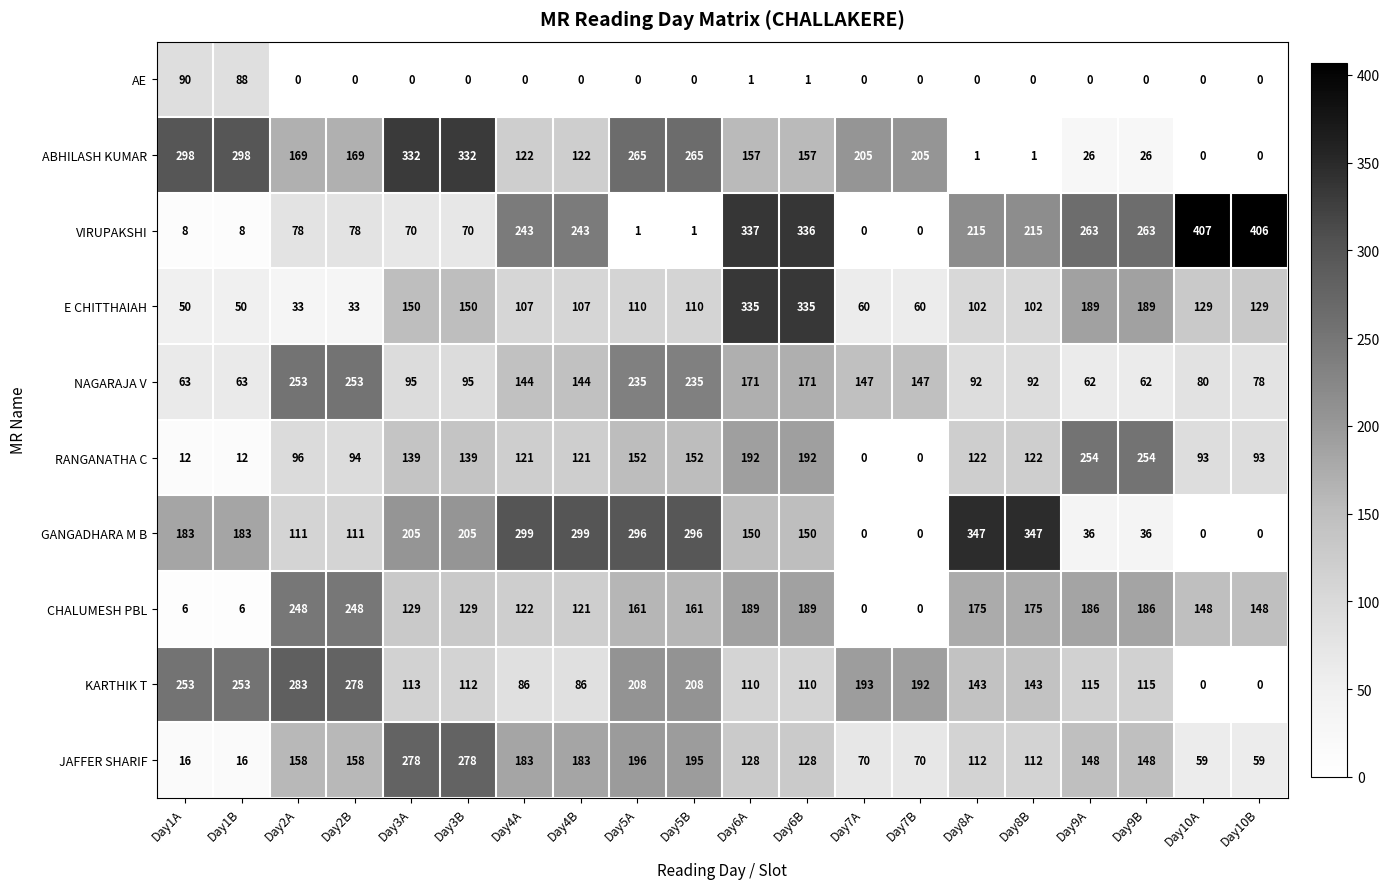

Which series has the widest spread of values?

VIRUPAKSHI